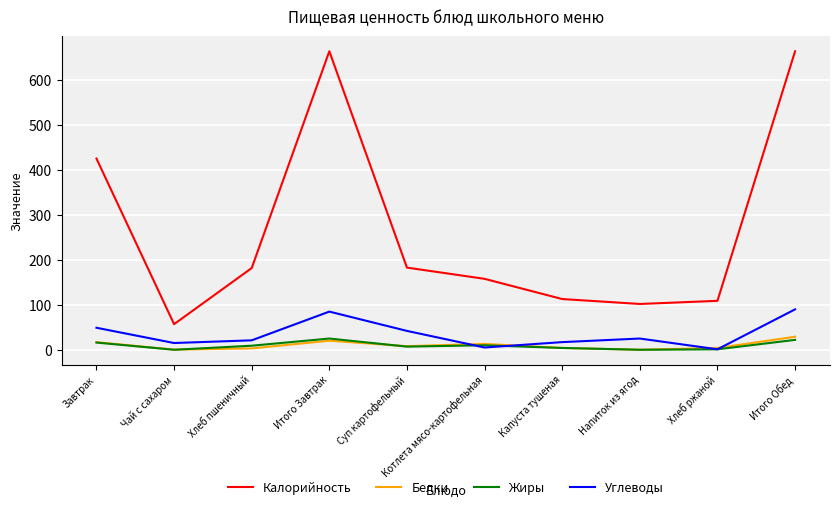

Is it true that Углеводы equals 77.2 at Завтрак?

False